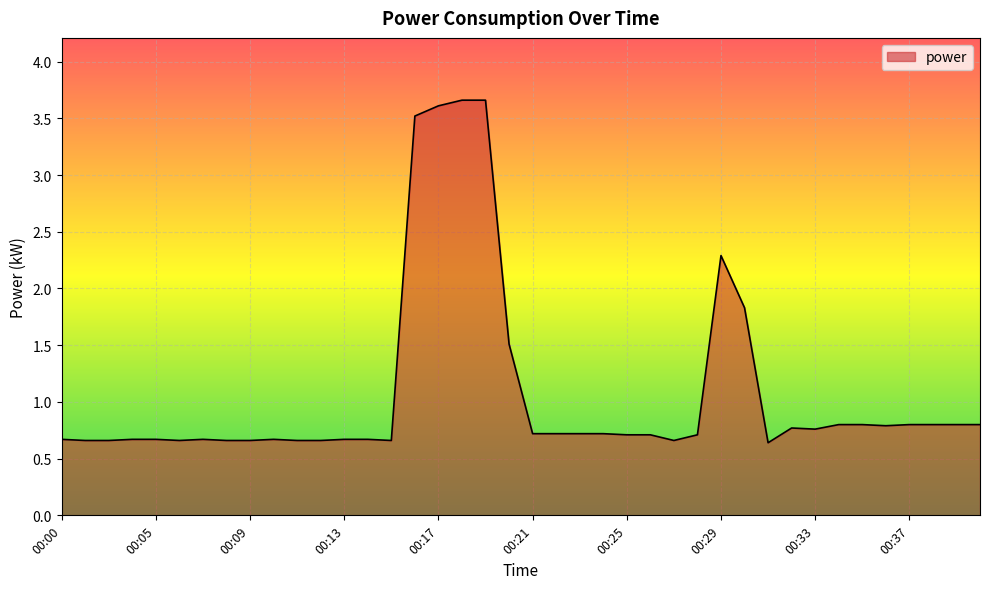

What is the minimum value shown in the chart?

0.6